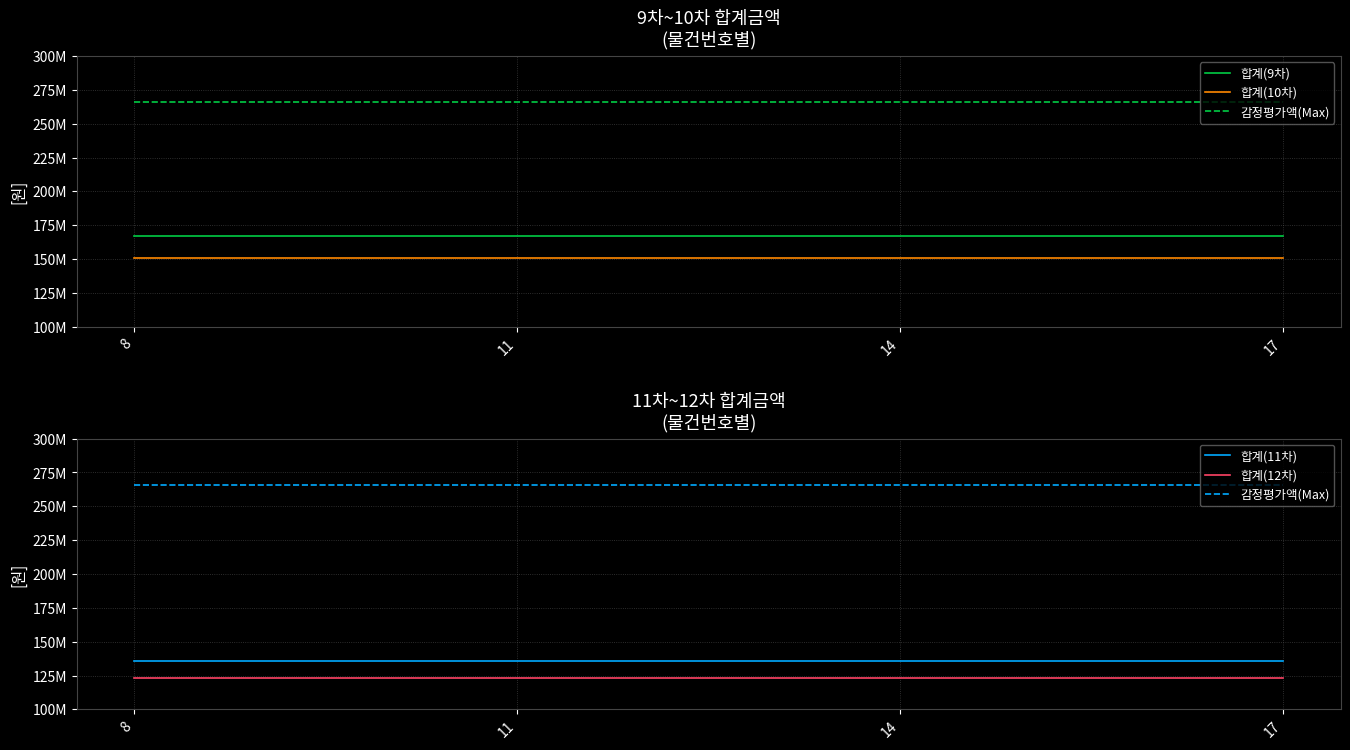

What is the highest value of the 합계(9차) series?

167000000